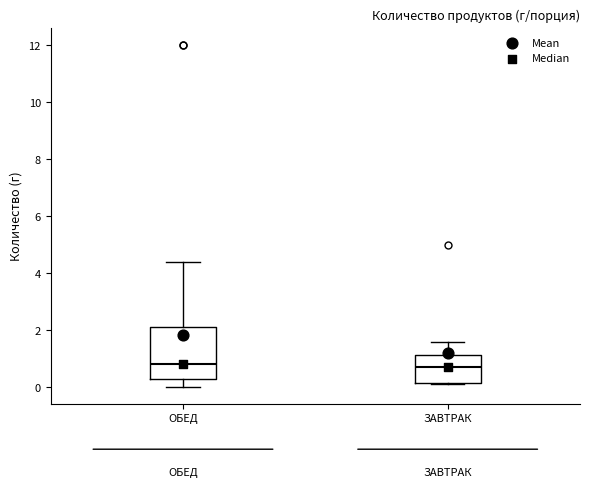

Where is the upper edge of the box for ЗАВТРАК on the y-axis? The values are not printed on the chart, so give them approximately, as read against the axis.

1.2